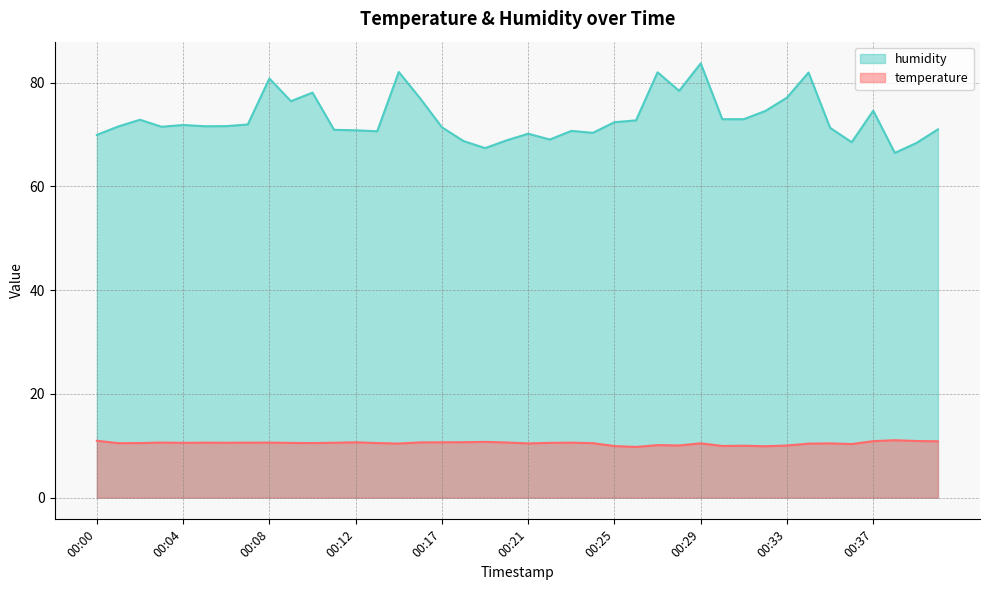

The humidity series shows 91.6 at 00:36. True or false?

False